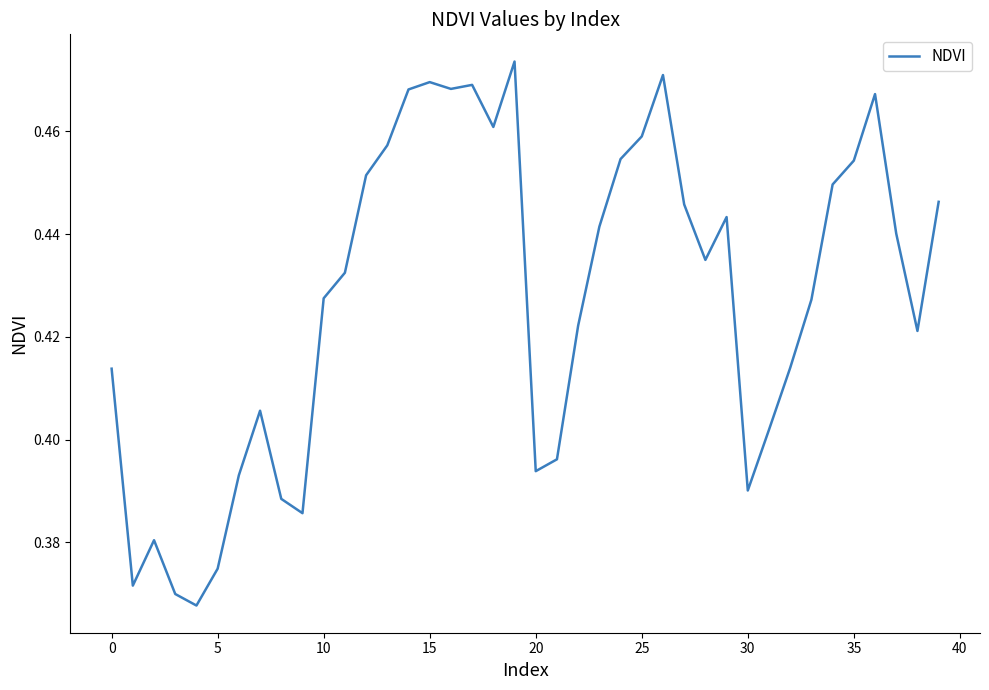

How many points are higher than both their immediate neighbors (excluding endpoints)?

8